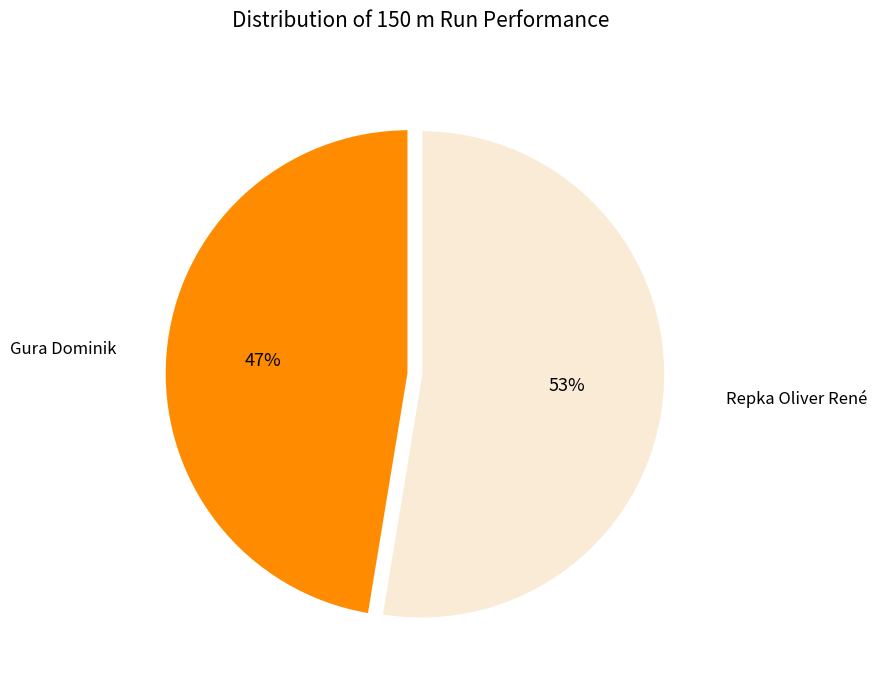

Is there any slice that represents more than half of the pie?

Yes